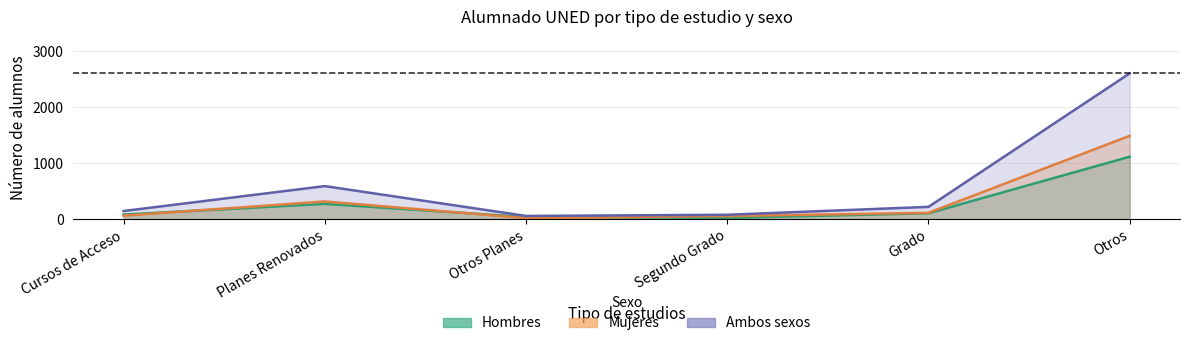

The value of Mujeres at Cursos de Acceso is 105. True or false?

False